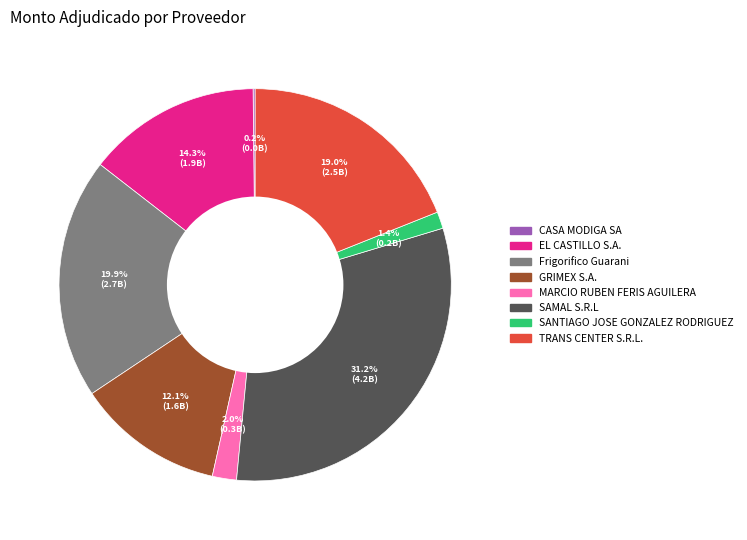

To the nearest percent, what percentage of the pie is TRANS CENTER S.R.L.?

19%